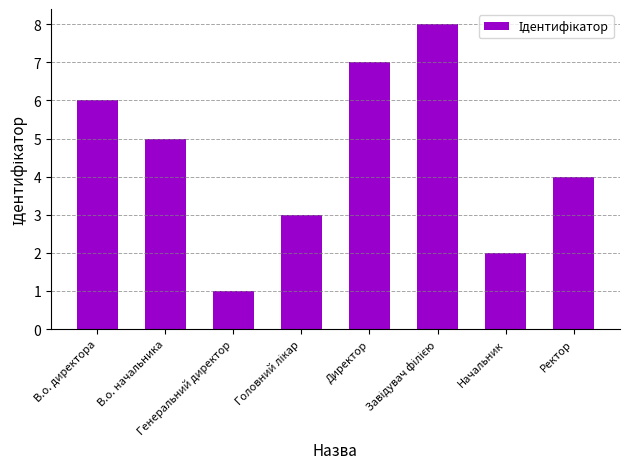

What is the difference between the maximum and second lowest values?

6